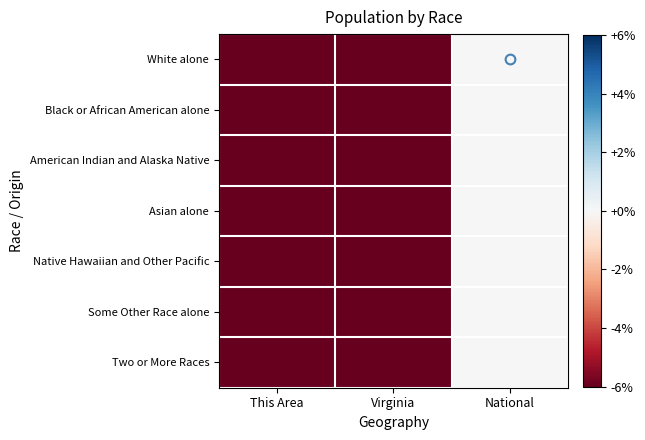

Reading right to left, list all the values displayed in this chart.

White alone: National=0.0	Virginia=-1.0	This Area=-1.0
Black or African American alone: National=0.0	Virginia=-1.0	This Area=-1.0
American Indian and Alaska Native: National=0.0	Virginia=-1.0	This Area=-1.0
Asian alone: National=0.0	Virginia=-1.0	This Area=-1.0
Native Hawaiian and Other Pacific: National=0.0	Virginia=-1.0	This Area=-1.0
Some Other Race alone: National=0.0	Virginia=-1.0	This Area=-1.0
Two or More Races: National=0.0	Virginia=-1.0	This Area=-1.0